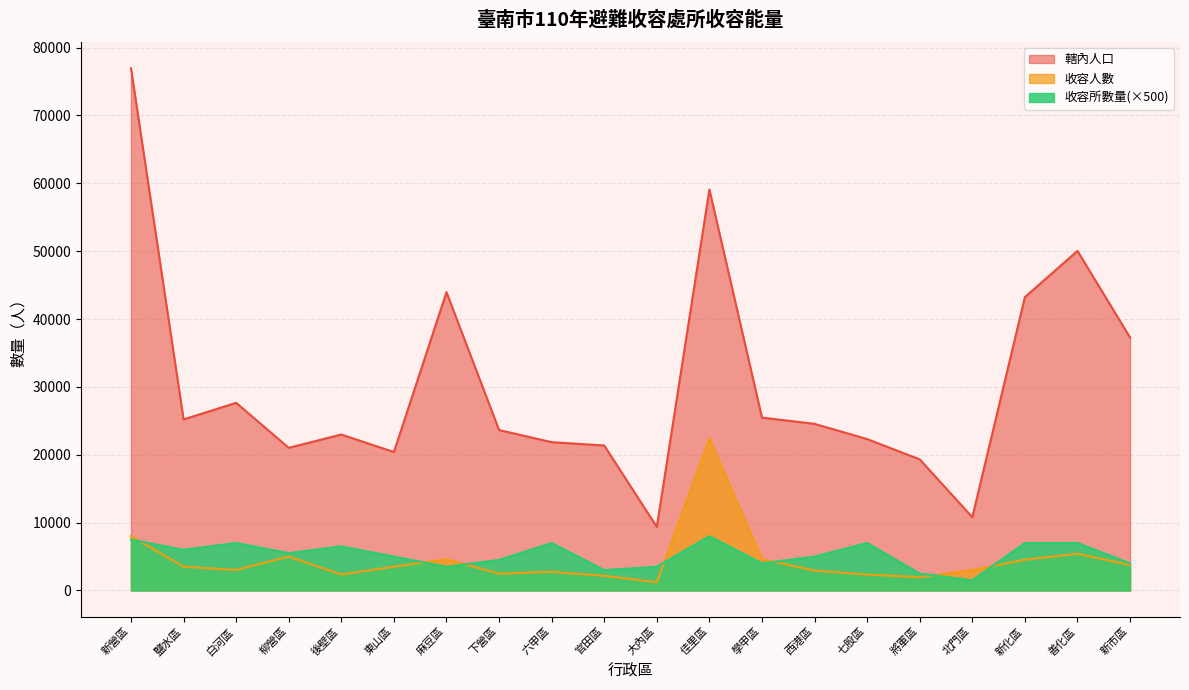

Does the chart have visible grid lines?

Yes